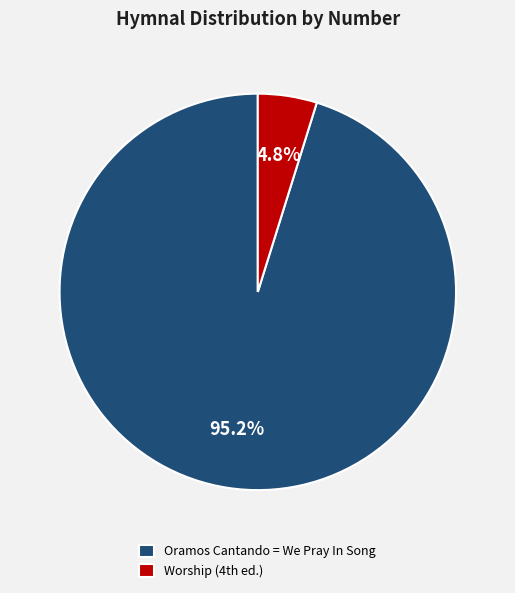

Is it true that Oramos Cantando = We Pray In Song is 95% of the pie?

True